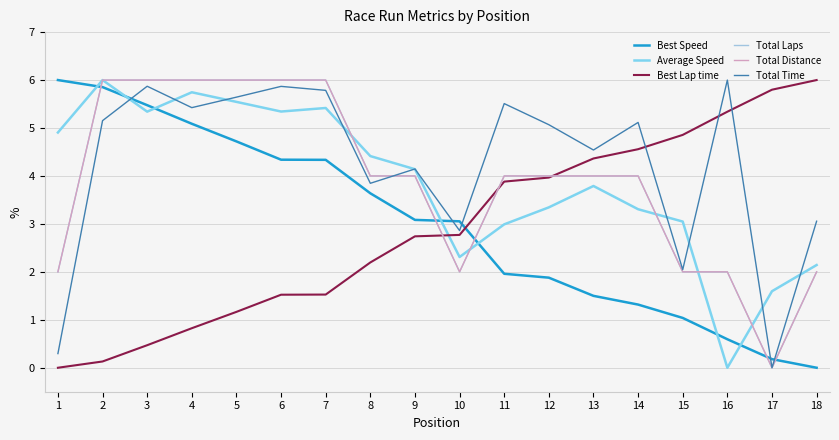

True or false: Best Lap time has a value of 2.6 at 18.

False